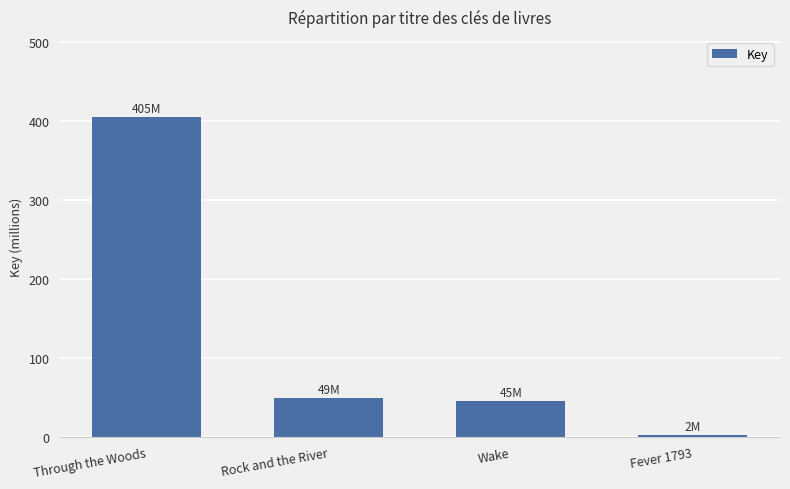

Which label corresponds to the smallest value in the chart?

Fever 1793